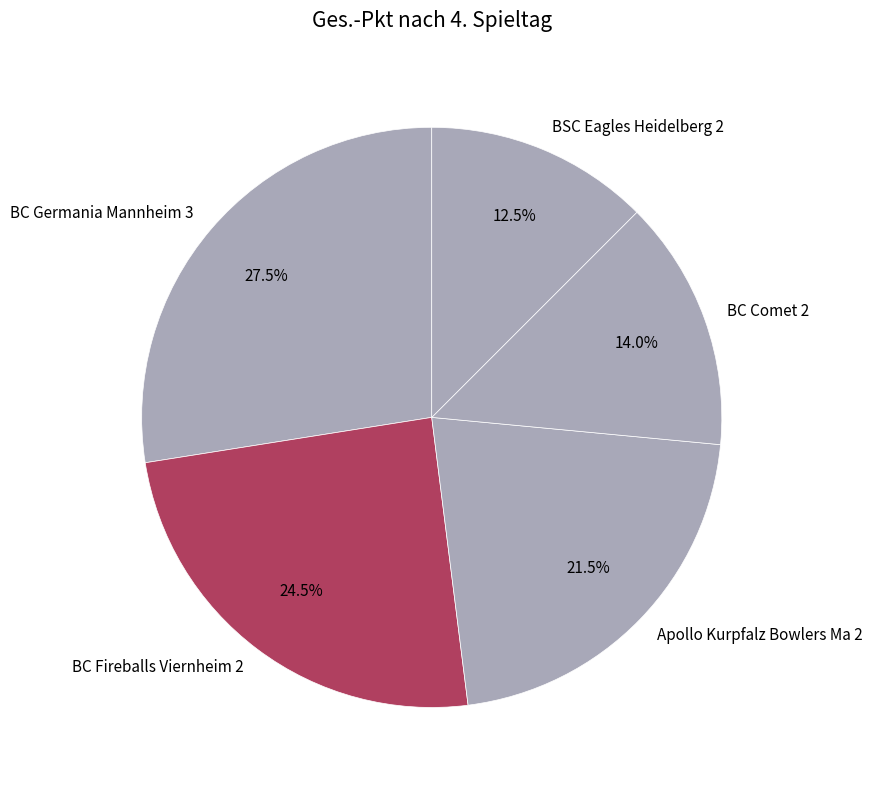

To the nearest percent, what portion does BC Comet 2 represent?

14%